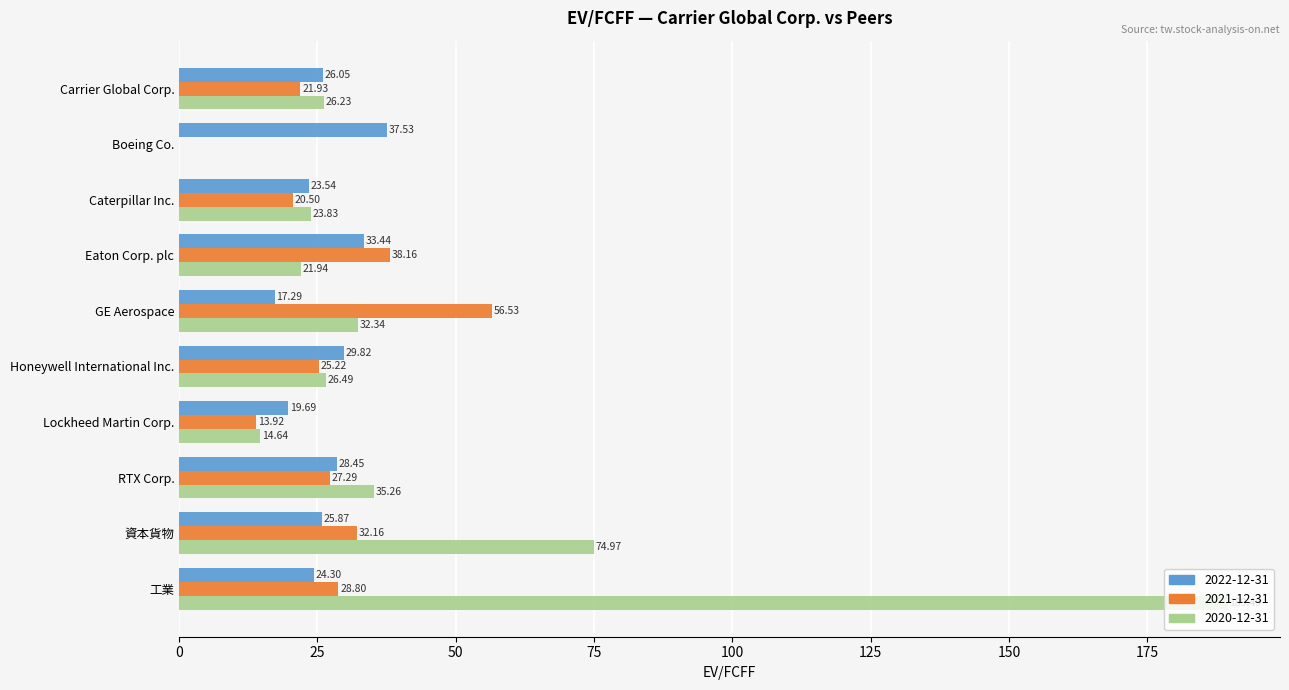

At which category is the sum across all series the highest?

工業